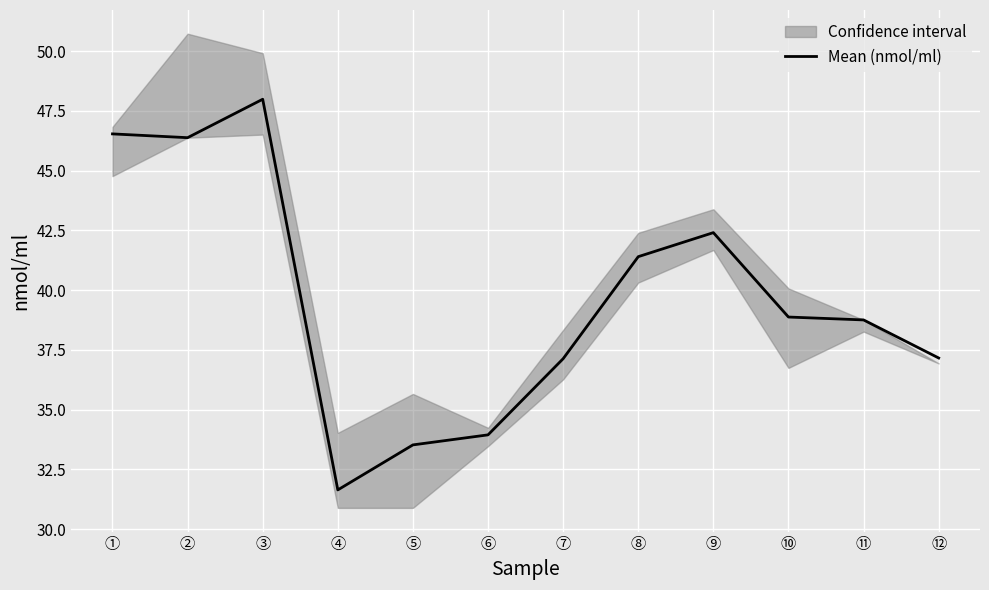

What is the greatest value displayed?

48.0